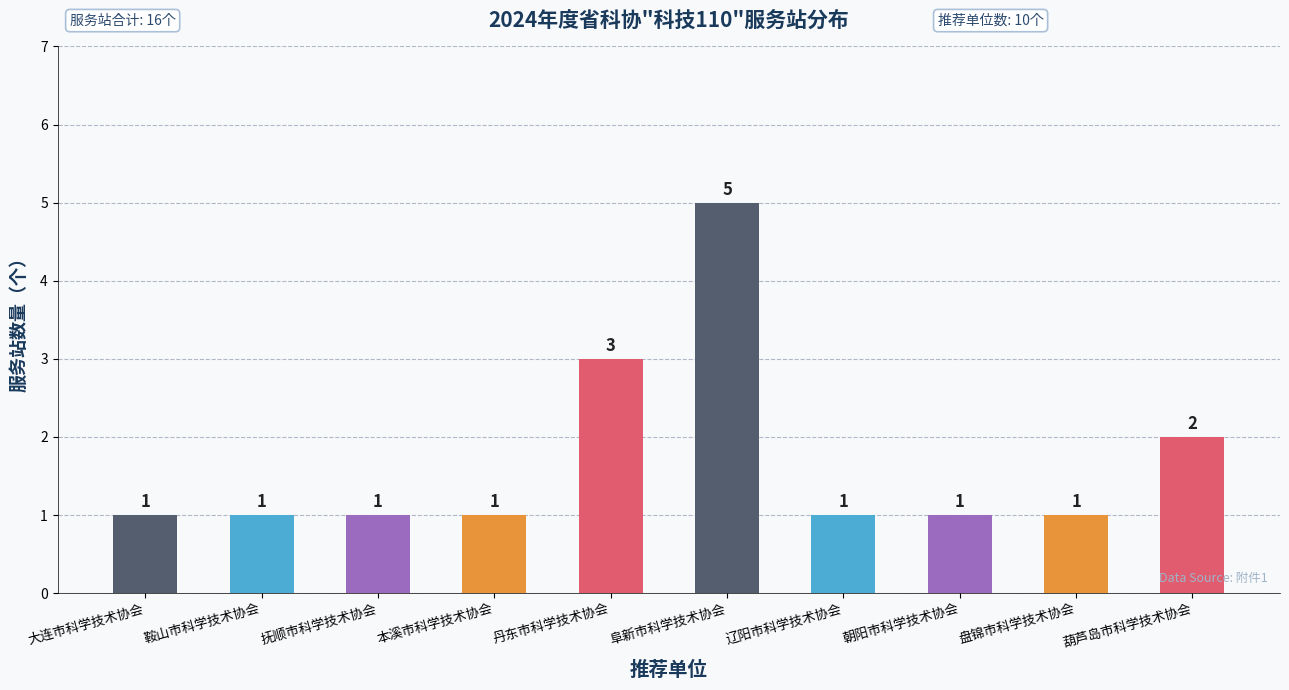

Reading left to right, what are all the values shown in this chart?

1	1	1	1	3	5	1	1	1	2